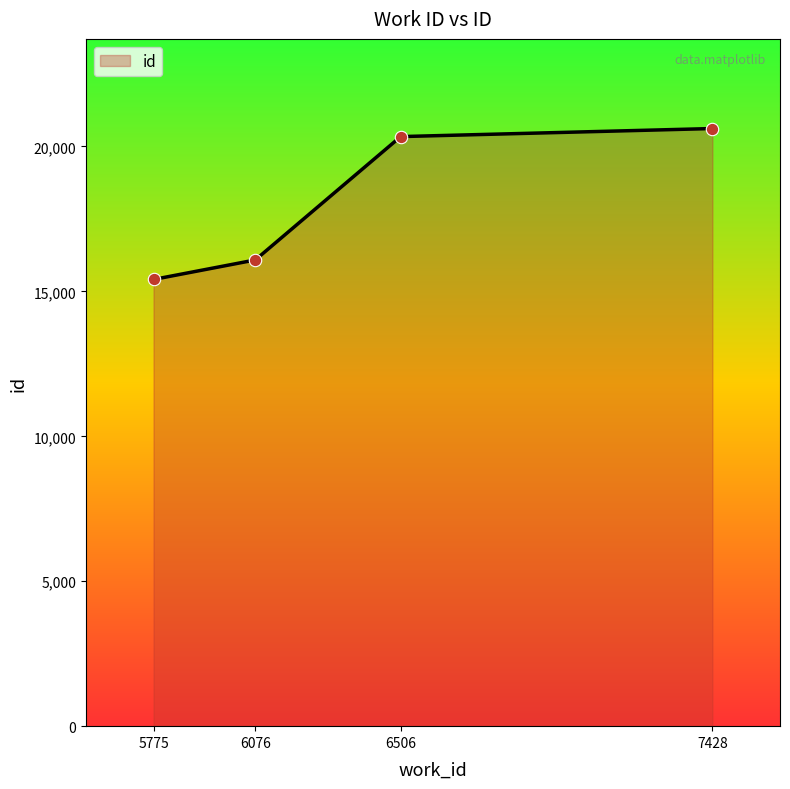

What is the change in value from 6076 to 6506?

+4256